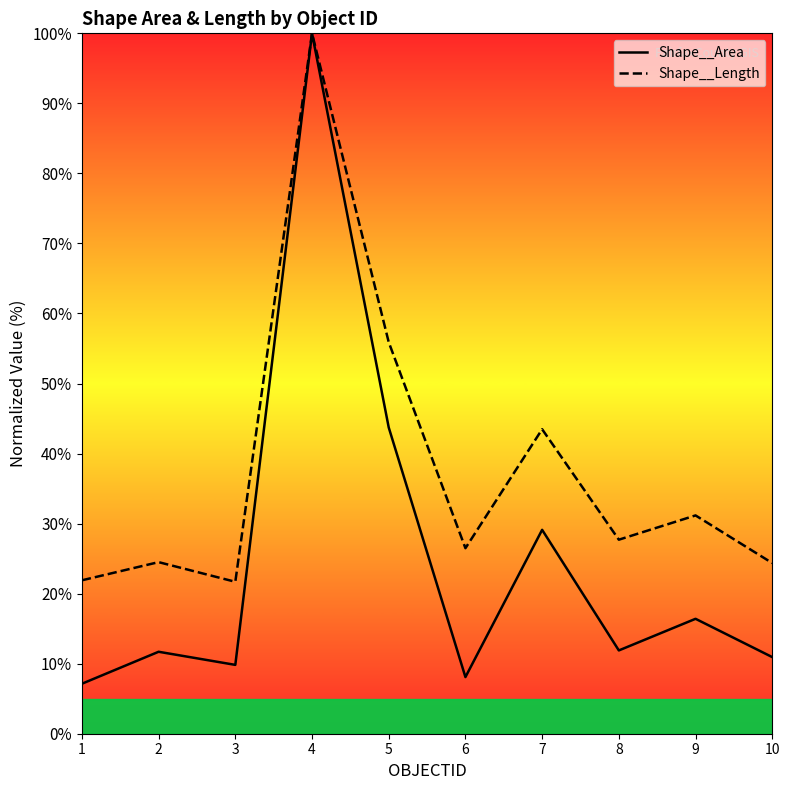

What is the sum of all Shape__Length values?

377.2